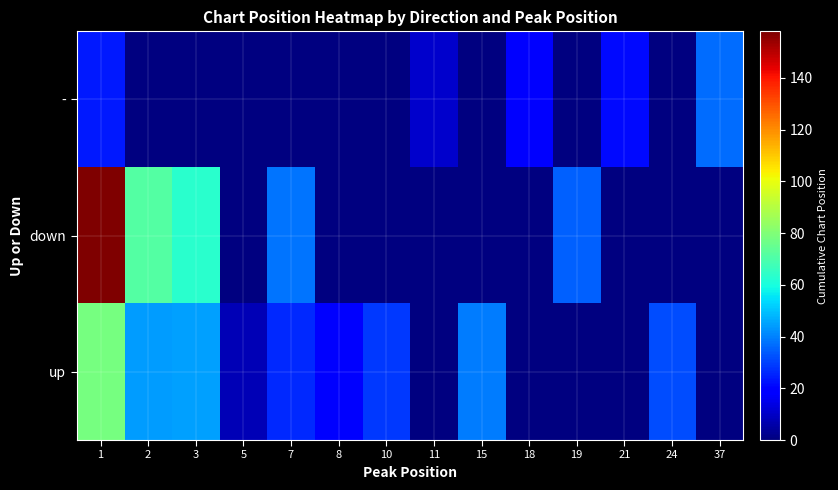

How many positive values does the - series have?

5